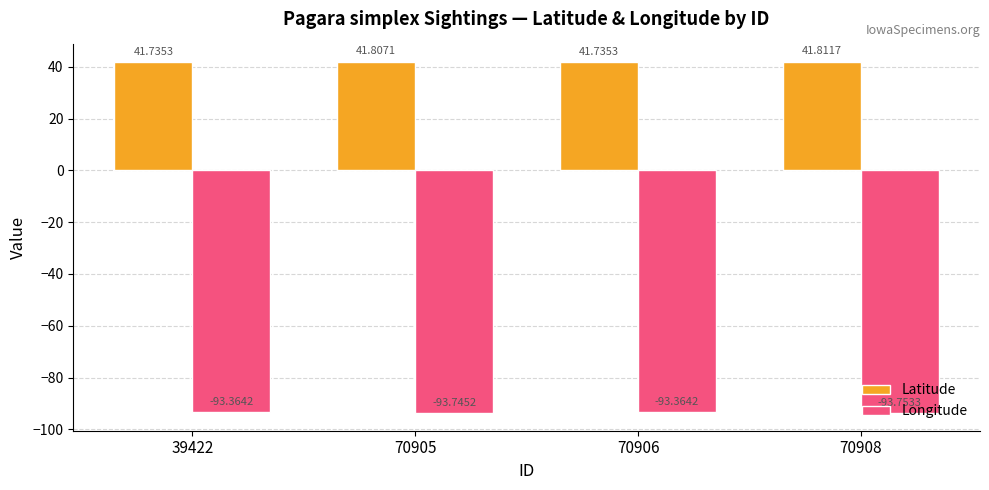

At how many categories does at least one series exceed 25?

4